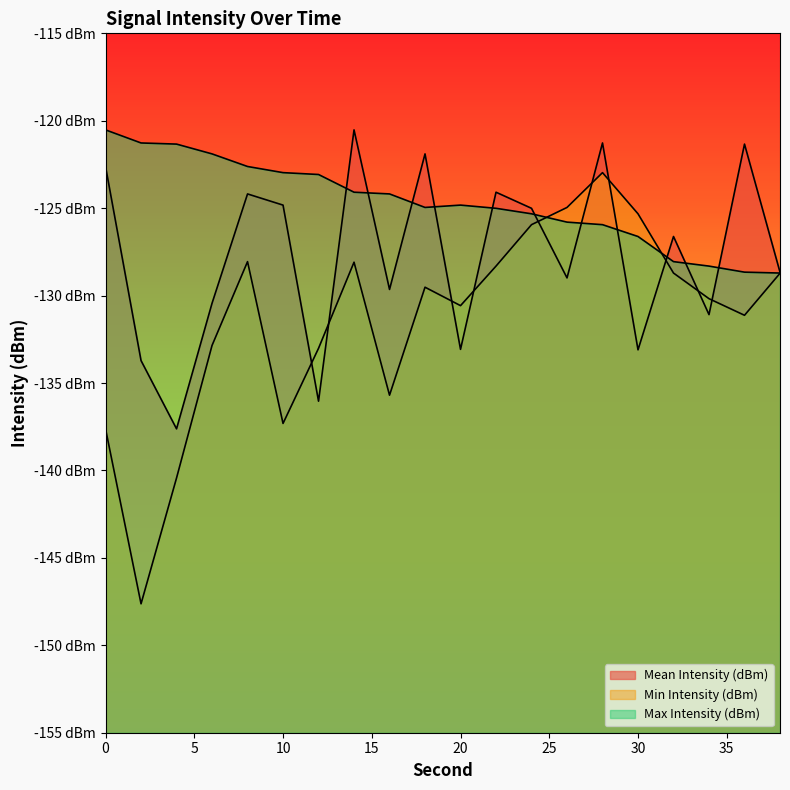

What is the highest value of the Mean Intensity (dBm) series?

-120.5